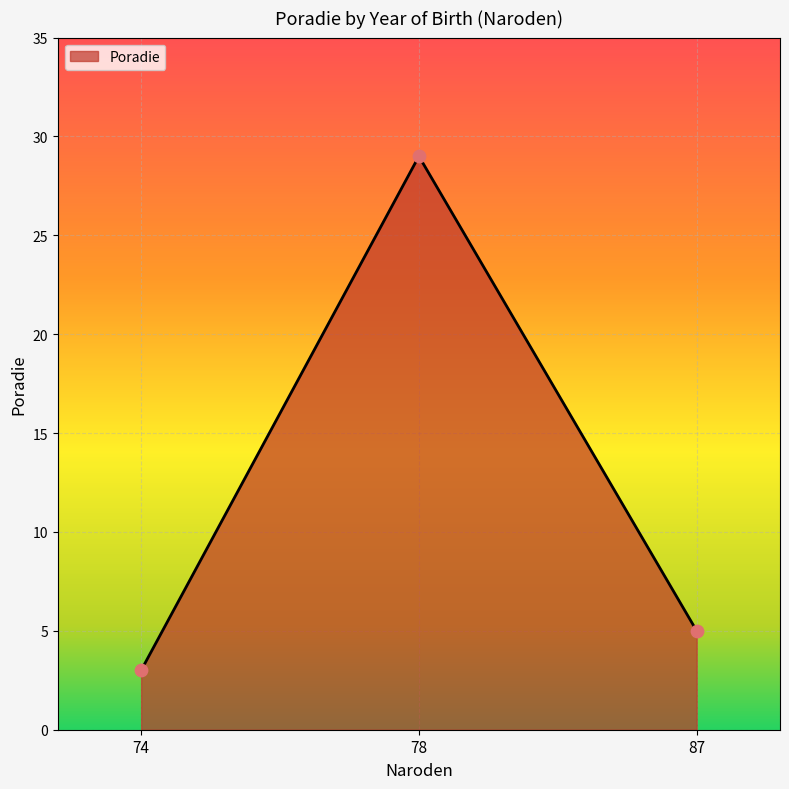

Approximately how many times larger is the value at 74 compared to 87?

0.6